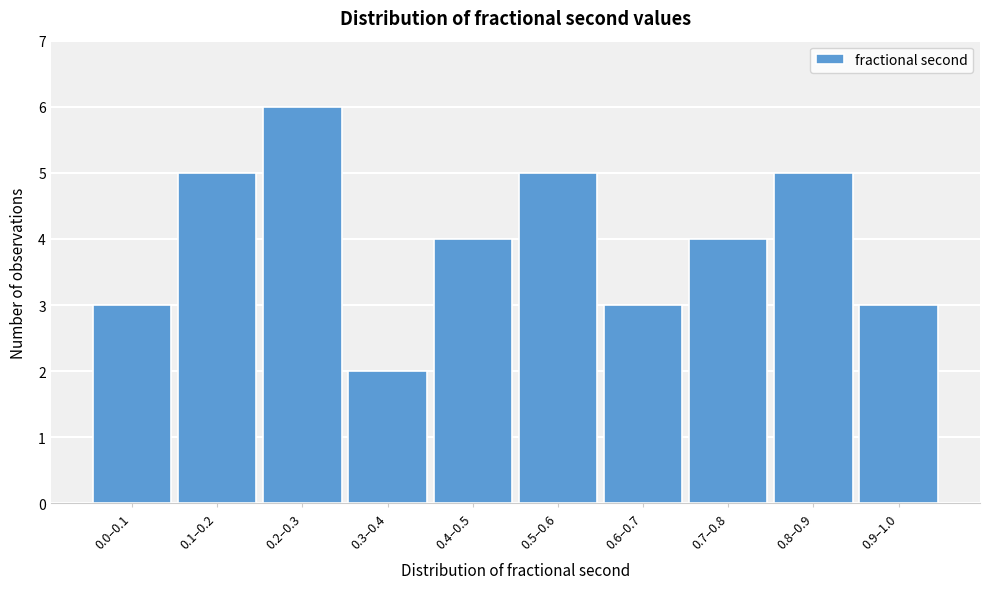

Reading left to right, list all the values displayed in this chart.

0.0–0.1=3	0.1–0.2=5	0.2–0.3=6	0.3–0.4=2	0.4–0.5=4	0.5–0.6=5	0.6–0.7=3	0.7–0.8=4	0.8–0.9=5	0.9–1.0=3